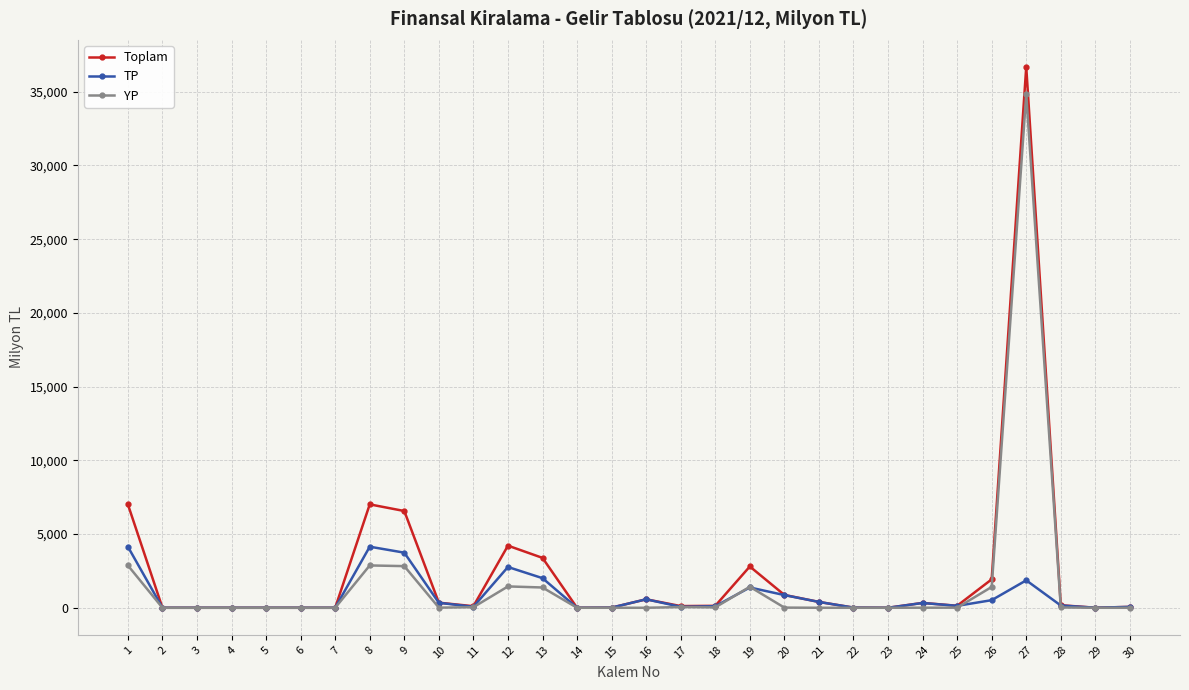

True or false: TP has more than 0 interior local peaks.

True